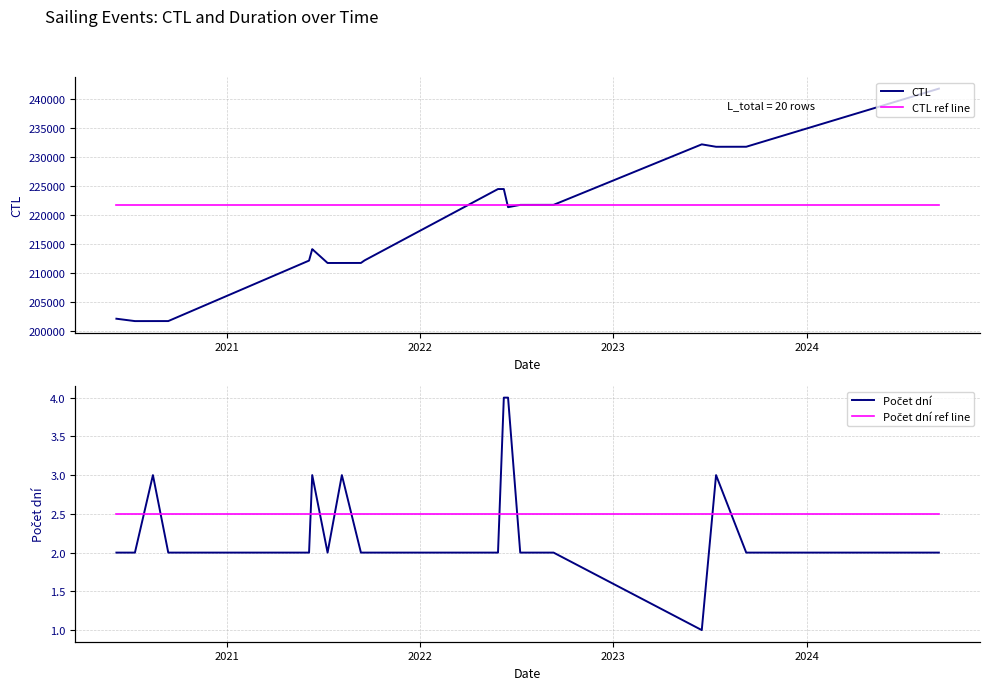

Rank the series by their maximum value, from lowest to highest.

Počet dní ref line, Počet dní, CTL ref line, CTL